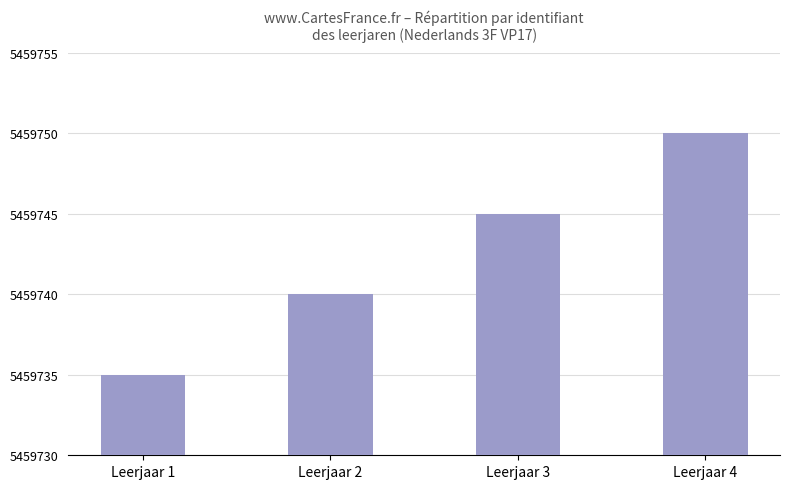

Count the values in the range 5459740 to 5459750.

3